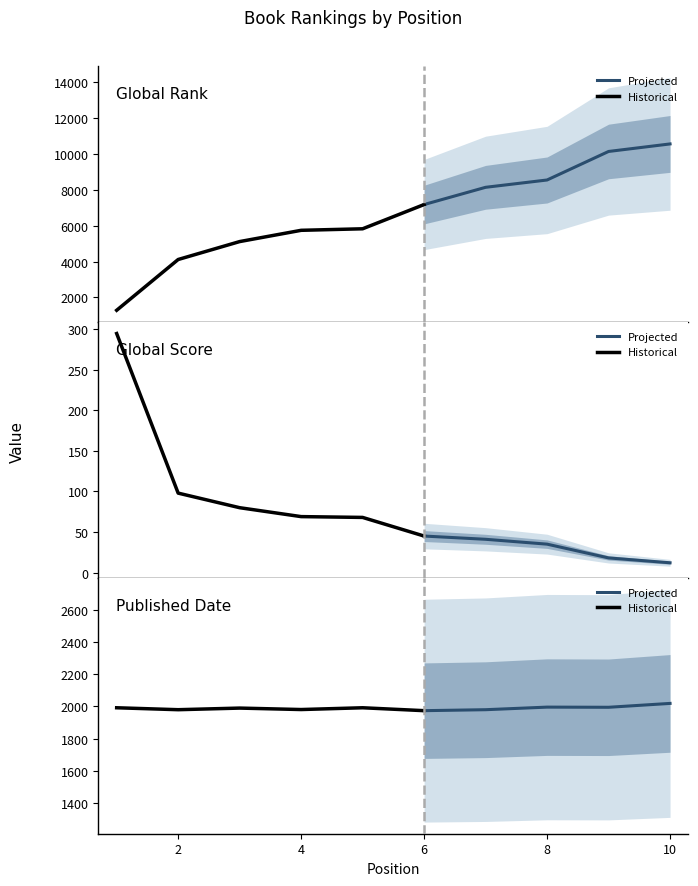

Between 3 and 4, which series saw the biggest shift?

Global Rank